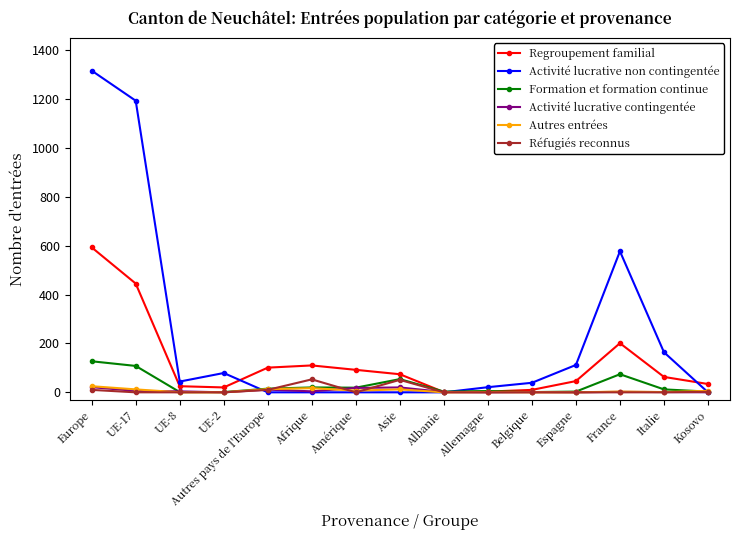

Is it true that Regroupement familial equals 593 at Europe?

True